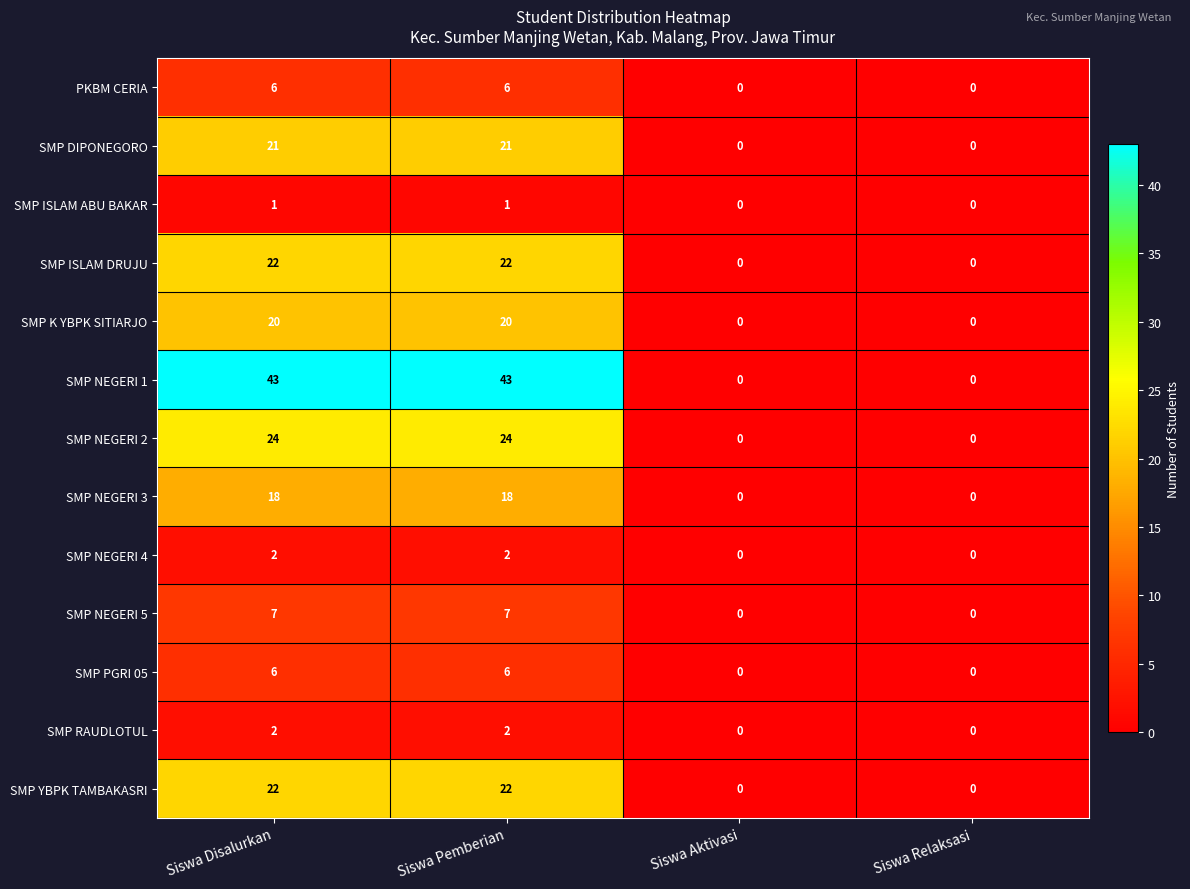

How many data points in SMP NEGERI 4 are less than 2?

2